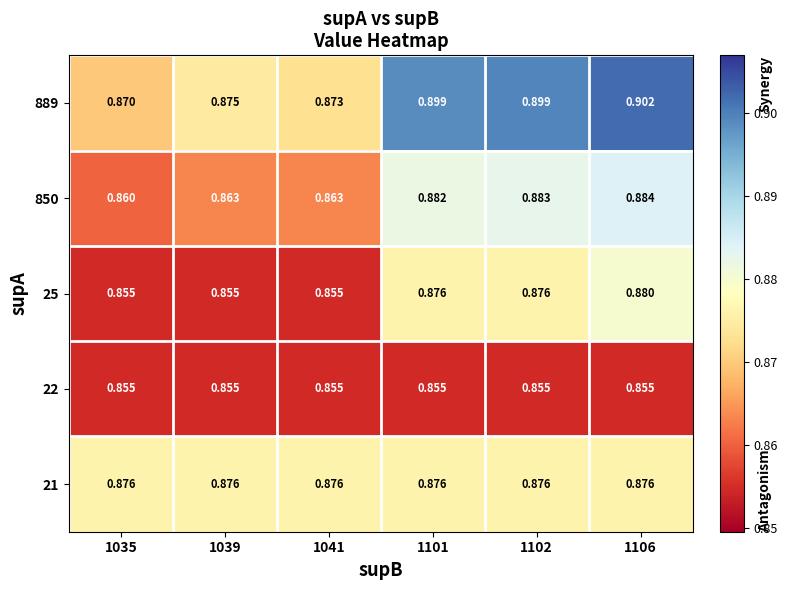

How many distinct data groups are displayed?

5